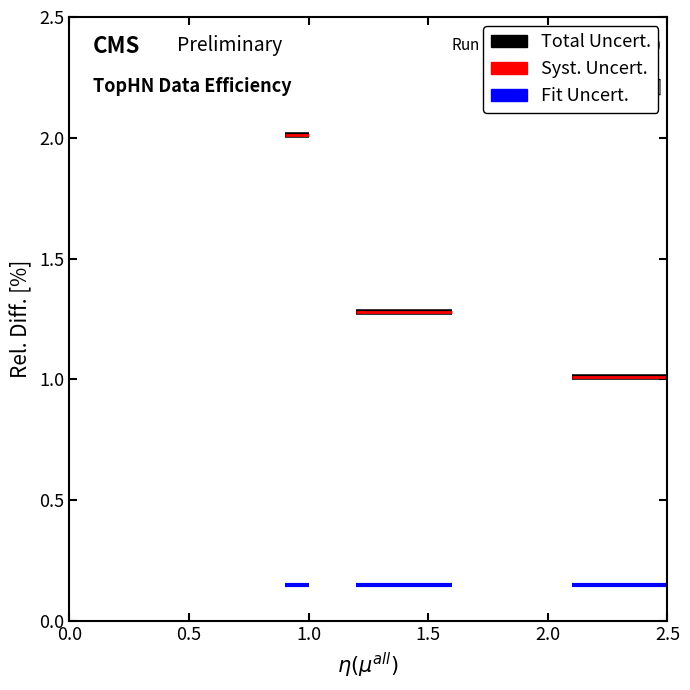

List the series in order of their peak value, highest first.

Total Uncert., Syst. Uncert., Fit Uncert.